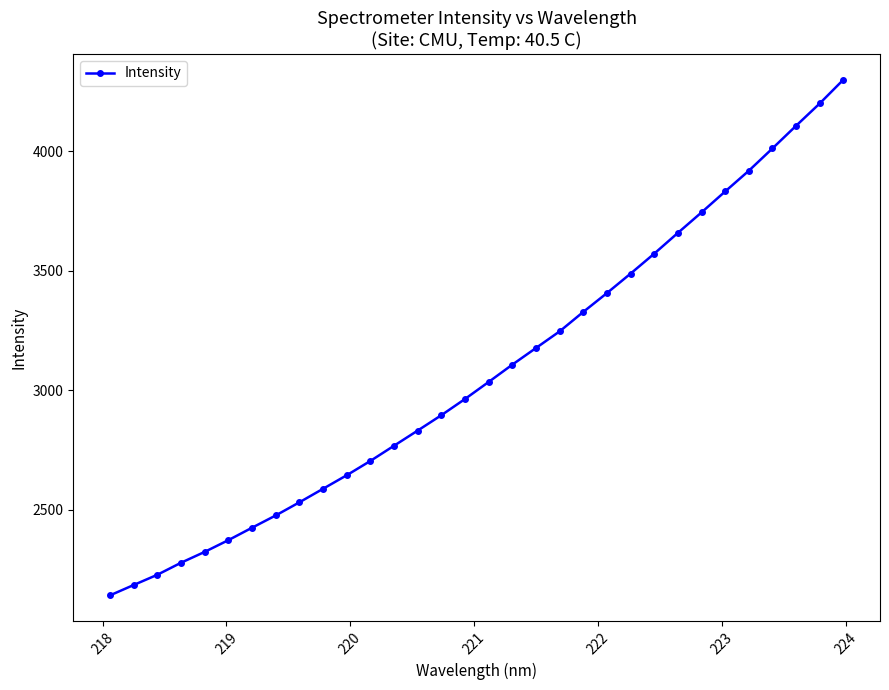

True or false: there are more than 2 points higher than both neighbors.

False